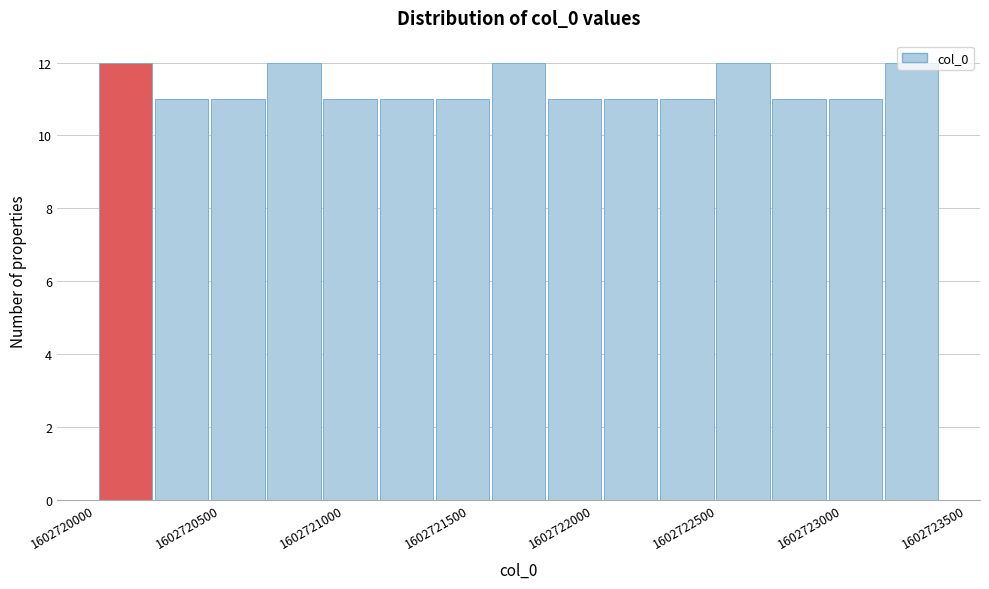

Reading left to right, transcribe this chart: for each bar, give the range it covers on the x-axis and its height. Neither the bar edges nor the heights are printed on the chart, so give them approximately, as read against the axes.

1602720000 to 1602720250: 12
1602720250 to 1602720450: 11
1602720450 to 1602720700: 11
1602720700 to 1602720900: 12
1602720900 to 1602721150: 11
1602721150 to 1602721350: 11
1602721350 to 1602721600: 11
1602721600 to 1602721800: 12
1602721800 to 1602722050: 11
1602722050 to 1602722250: 11
1602722250 to 1602722500: 11
1602722500 to 1602722700: 12
1602722700 to 1602722950: 11
1602722950 to 1602723150: 11
1602723150 to 1602723400: 12